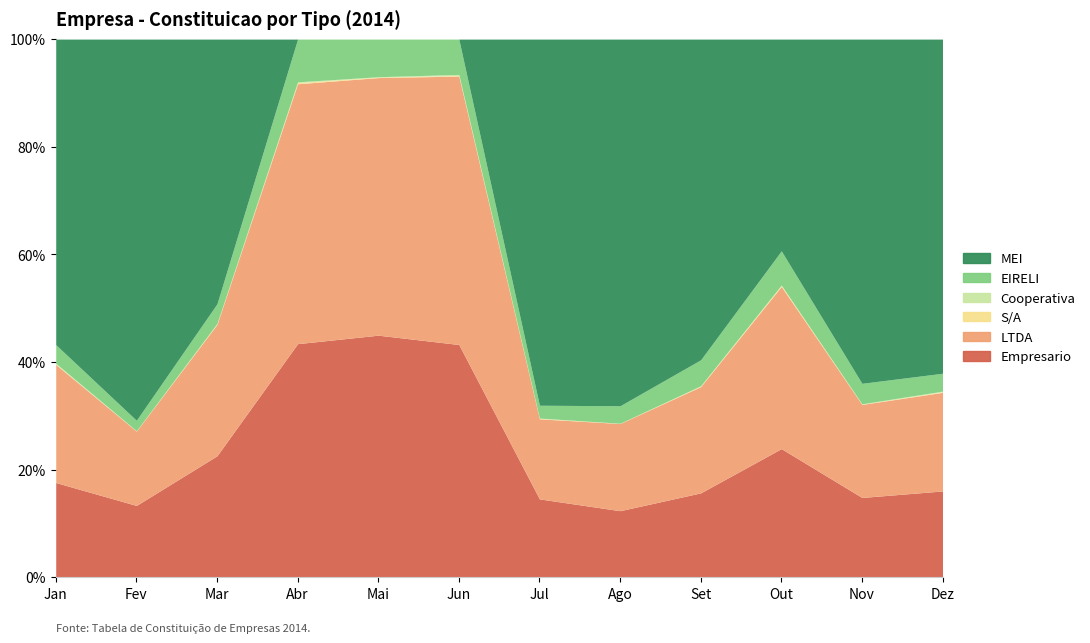

What is the value of the S/A point at the 2nd from the left?

4